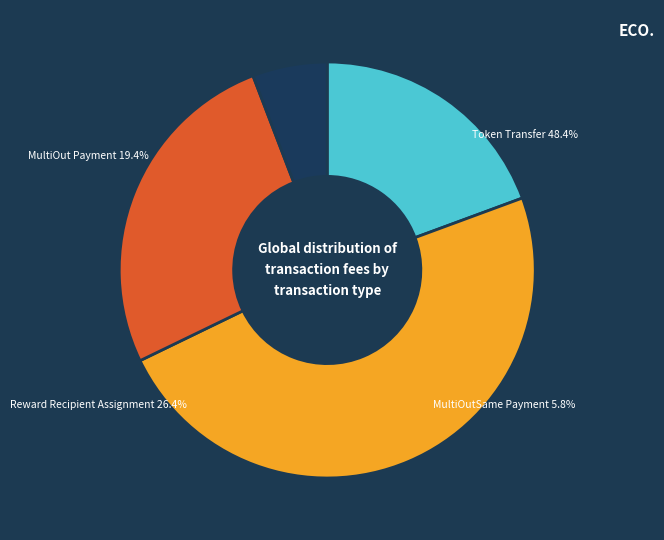

How many segments does this pie chart have?

4